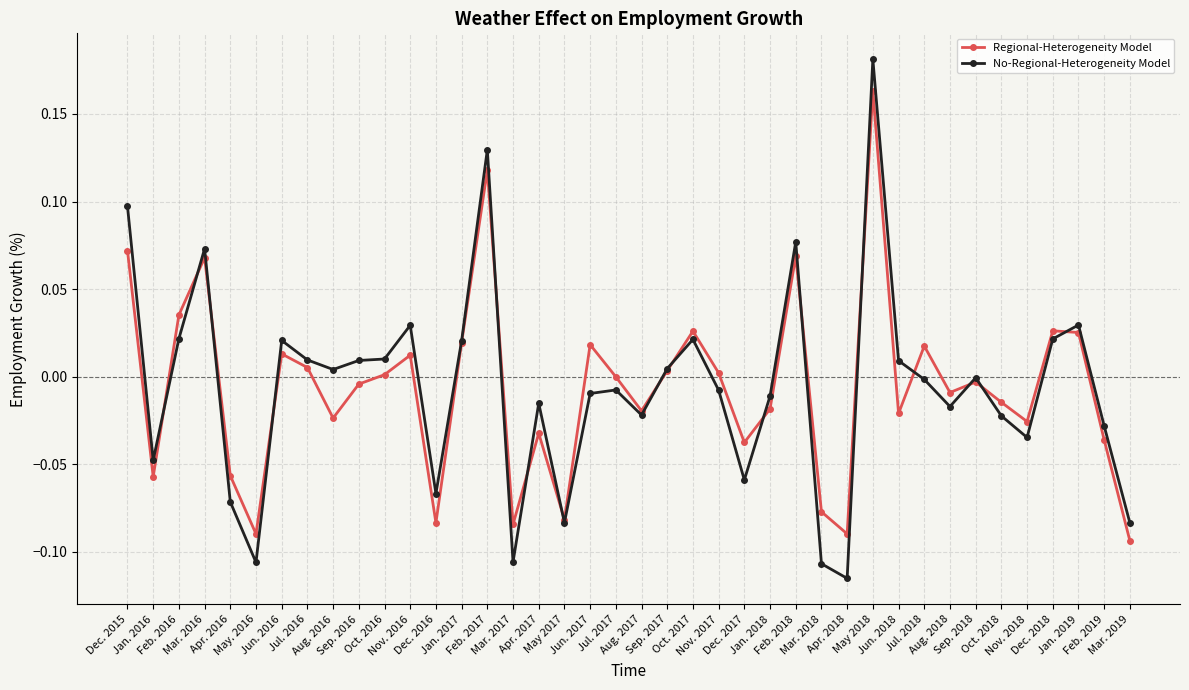

Count the number of data series in this chart.

2